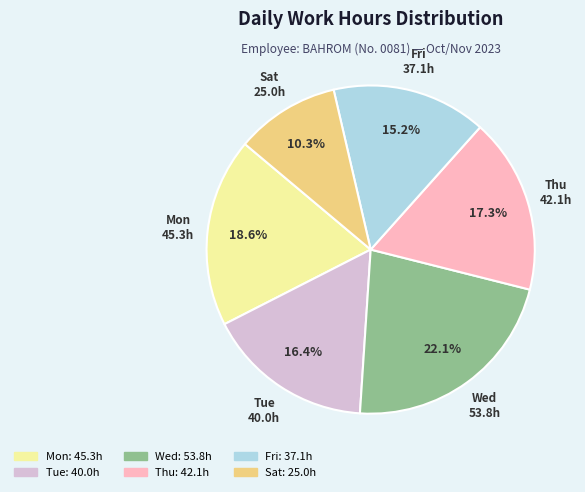

Count the number of slices in the pie.

6